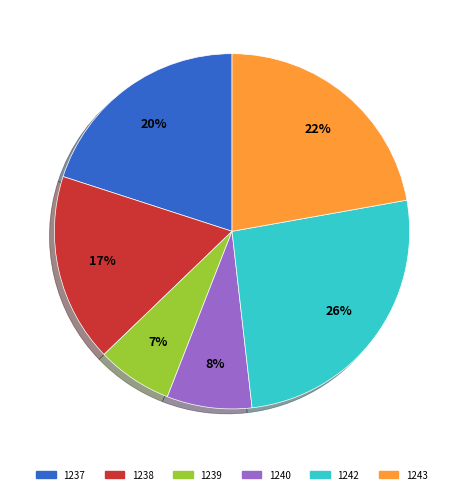

To the nearest percent, what is the average slice percentage?

17%